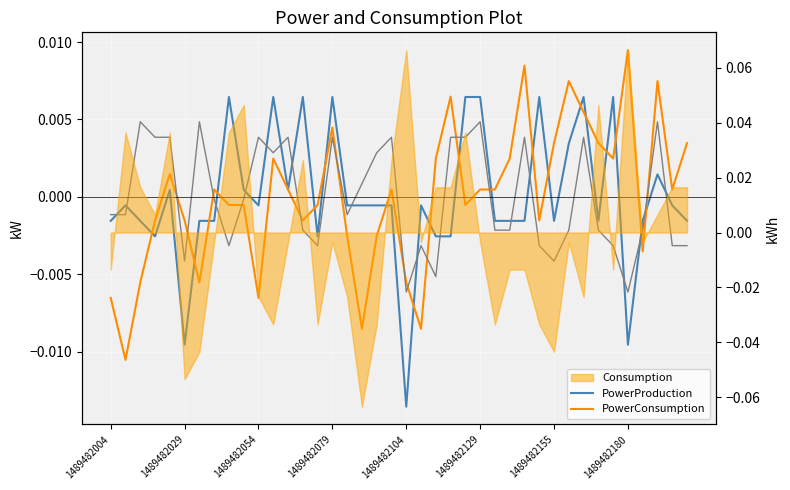

Between 1489482004 and 18, which series saw the biggest shift?

PowerConsumption